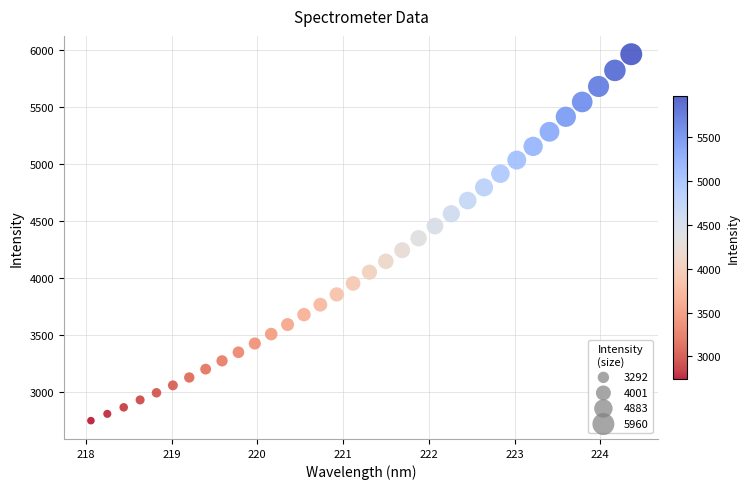

What is the range of X values (max minus min)?

6.3